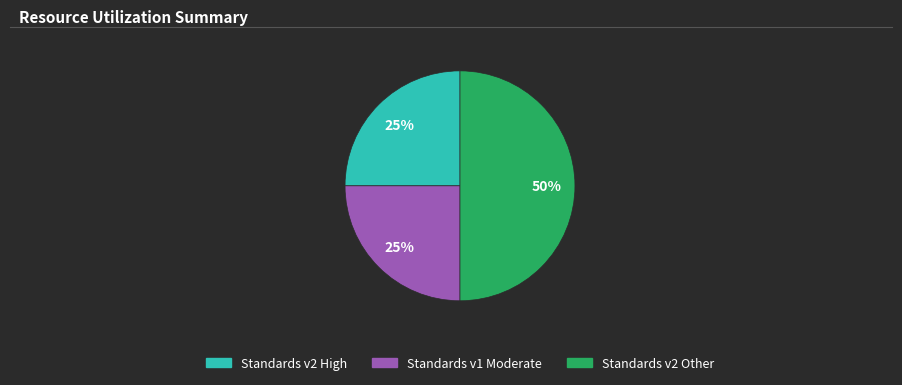

To the nearest percent, what is the difference between the largest and smallest slice percentages?

25%